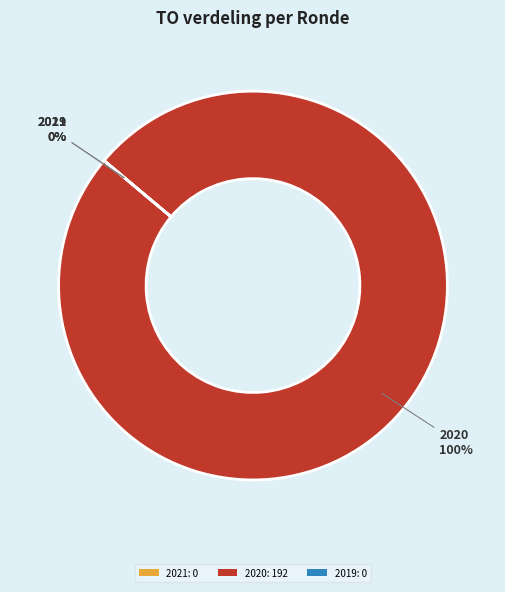

Do 2021 Opmaak - goedgekeurd and 2021 Opmaak - ontwerp together represent more than half of the pie?

No